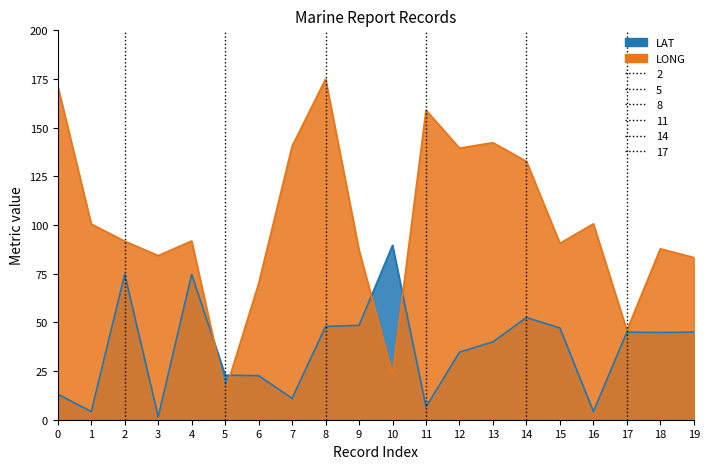

At which category is the sum across all series the highest?

8